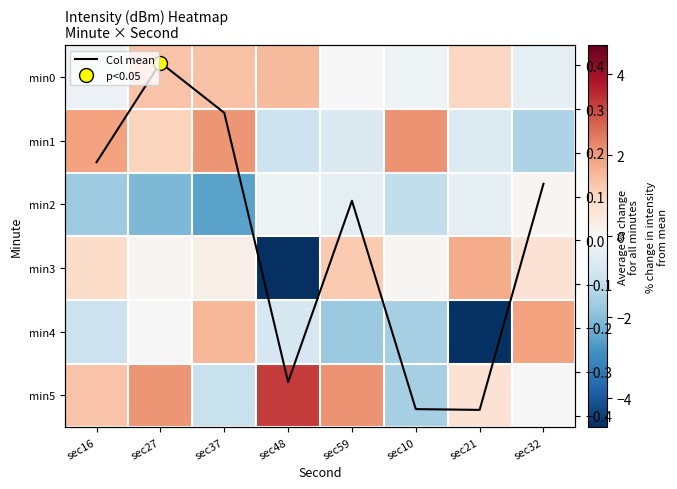

True or false: min1 has a value of 0.4 at sec27.

False